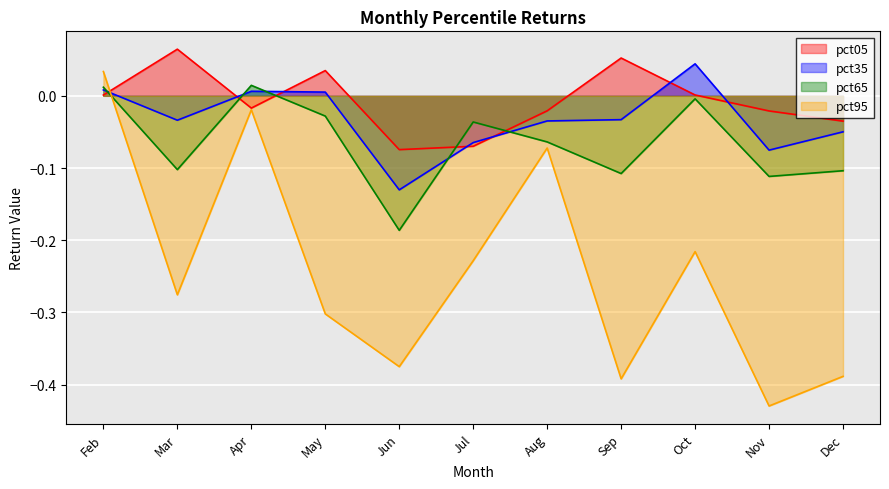

Rank the categories by pct05 value from lowest to highest.

Jun, Jul, Dec, Nov, Aug, Apr, Feb, Oct, May, Sep, Mar